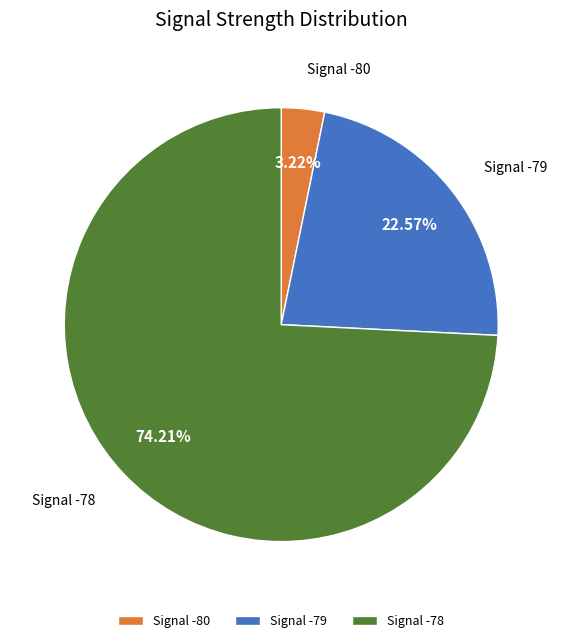

What is the ratio of the value at Signal -78 to the value at Signal -79?

3.3